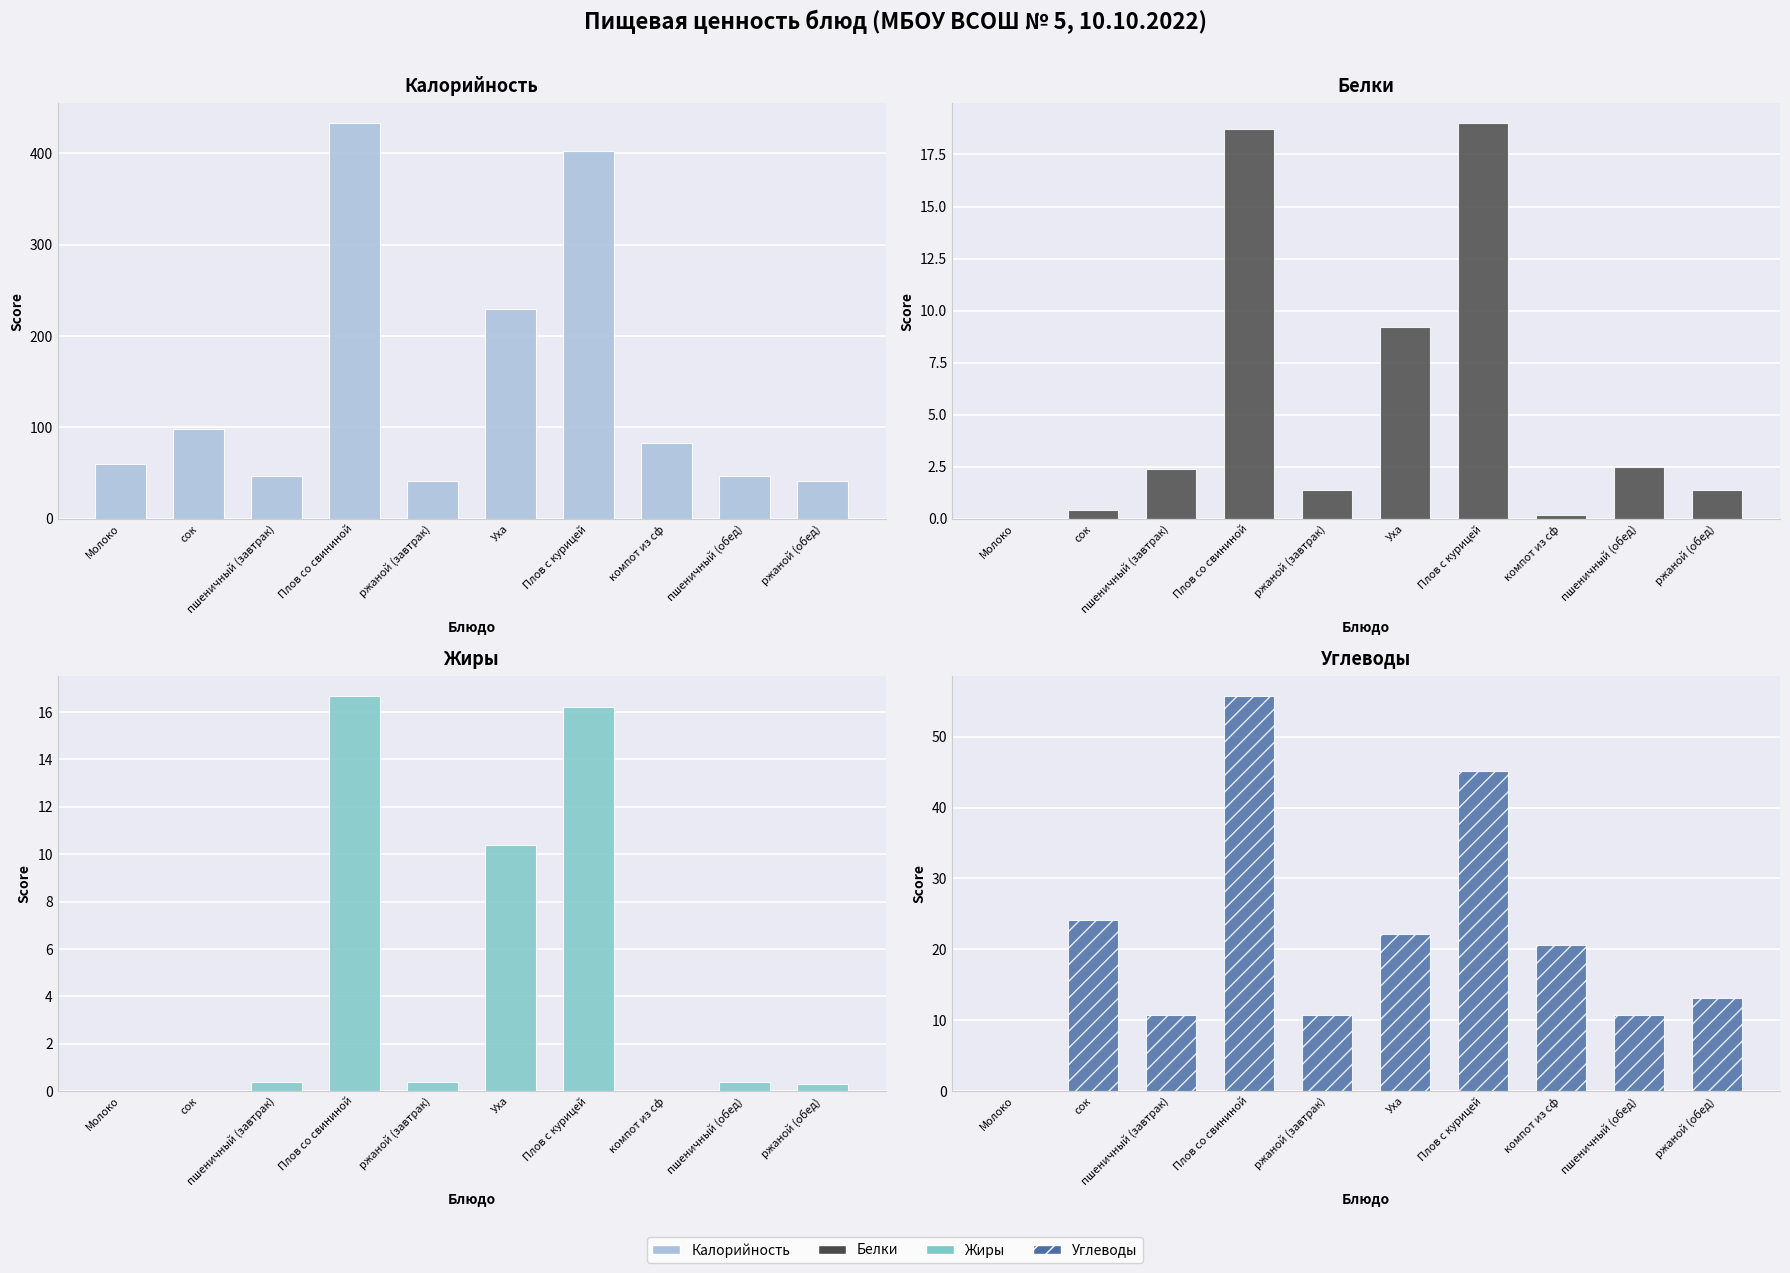

Where is Жиры nearest to the value 8?

Уха